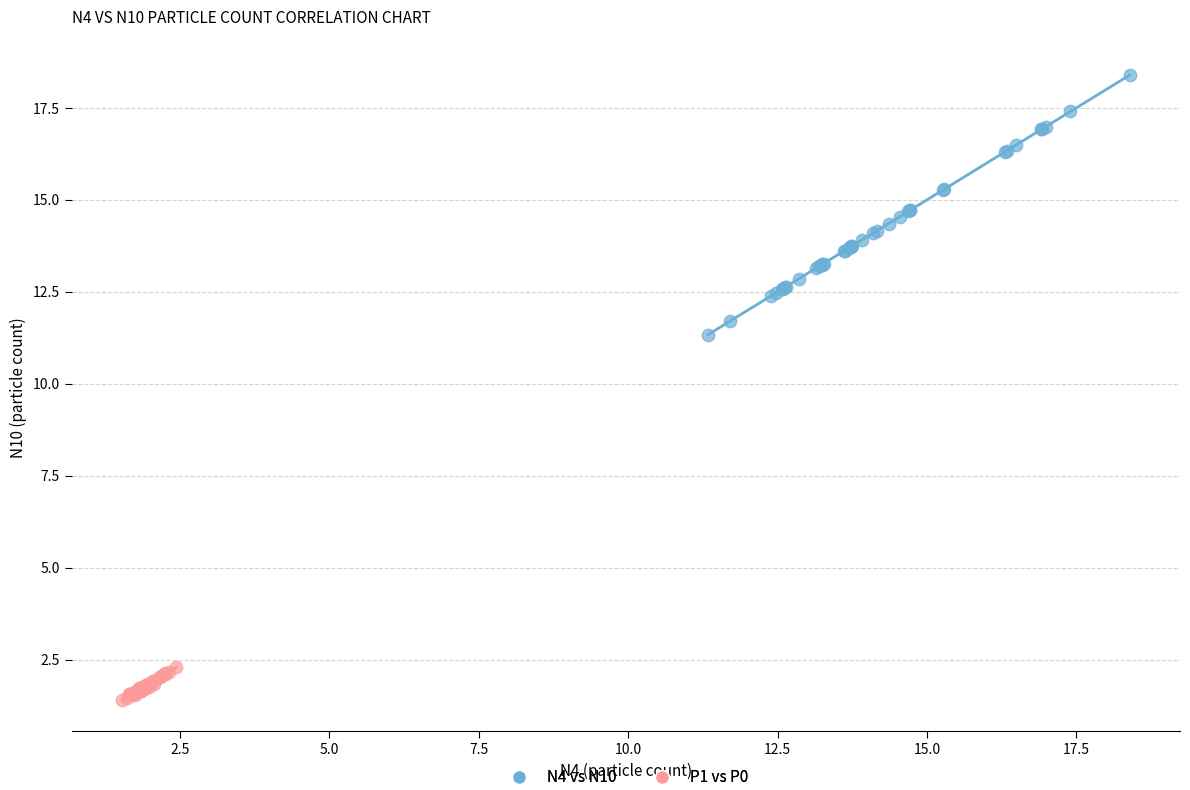

Which series reaches the maximum Y coordinate?

N4 vs N10